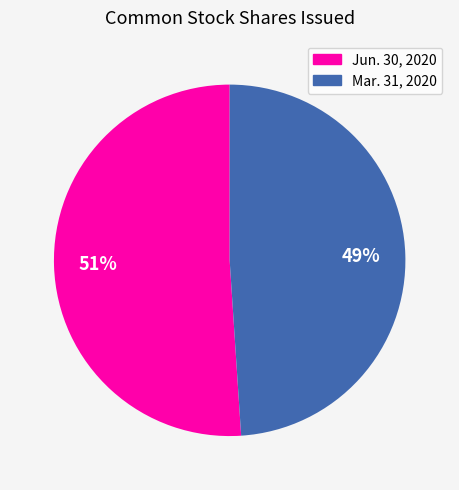

Is there a majority slice in this chart?

Yes